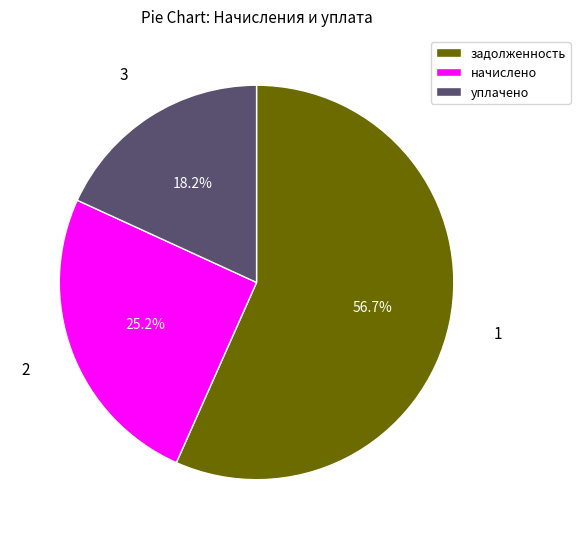

Count the number of slices in the pie.

3